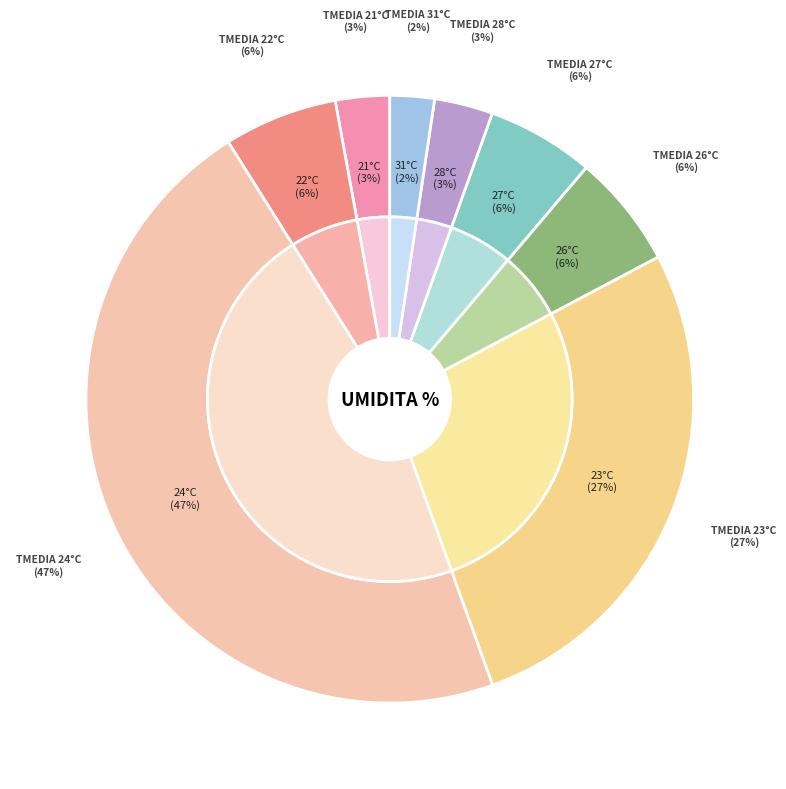

Which slice is the largest?

24°C